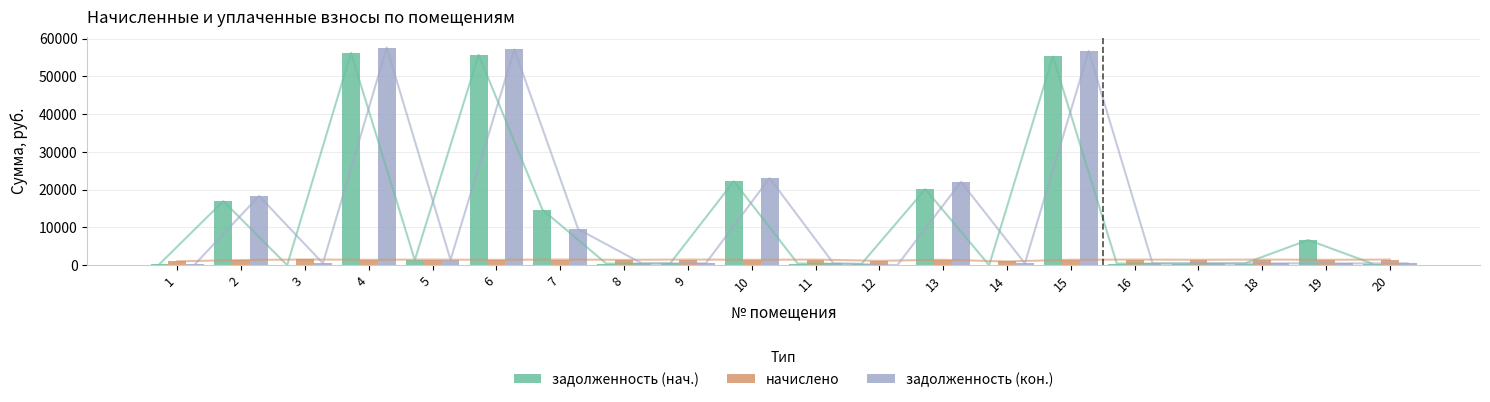

What are all the series names shown in the legend?

задолженность (нач.), начислено, задолженность (кон.)